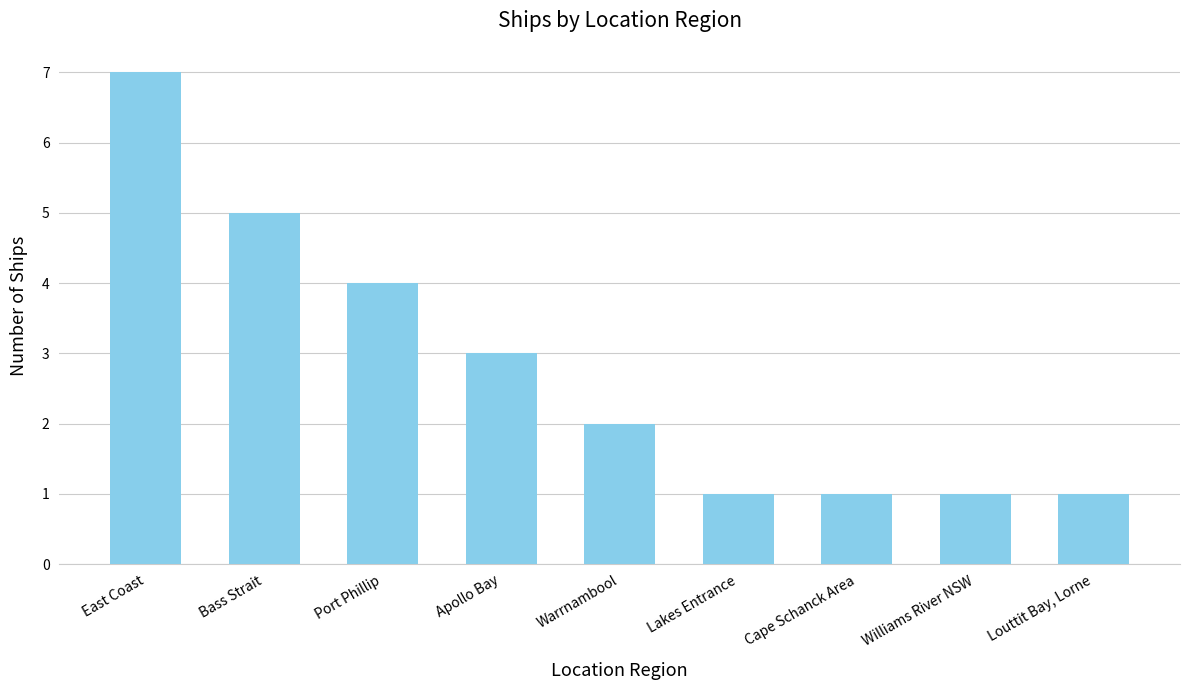

Where does the data first go above 2?

East Coast